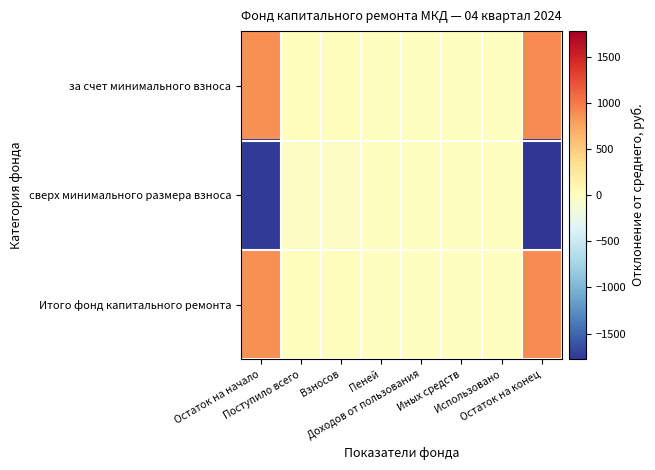

Reading right to left, what are all the values shown in this chart?

за счет минимального взноса: Остаток на конец=889.6	Использовано=0.0	Иных средств=0.0	Доходов от пользования=0.0	Пеней=0.0	Взносов=17.7	Поступило всего=17.7	Остаток на начало=871.9
сверх минимального размера взноса: Остаток на конец=-1779.3	Использовано=0.0	Иных средств=0.0	Доходов от пользования=0.0	Пеней=0.0	Взносов=-35.5	Поступило всего=-35.5	Остаток на начало=-1743.8
Итого фонд капитального ремонта: Остаток на конец=889.6	Использовано=0.0	Иных средств=0.0	Доходов от пользования=0.0	Пеней=0.0	Взносов=17.7	Поступило всего=17.7	Остаток на начало=871.9